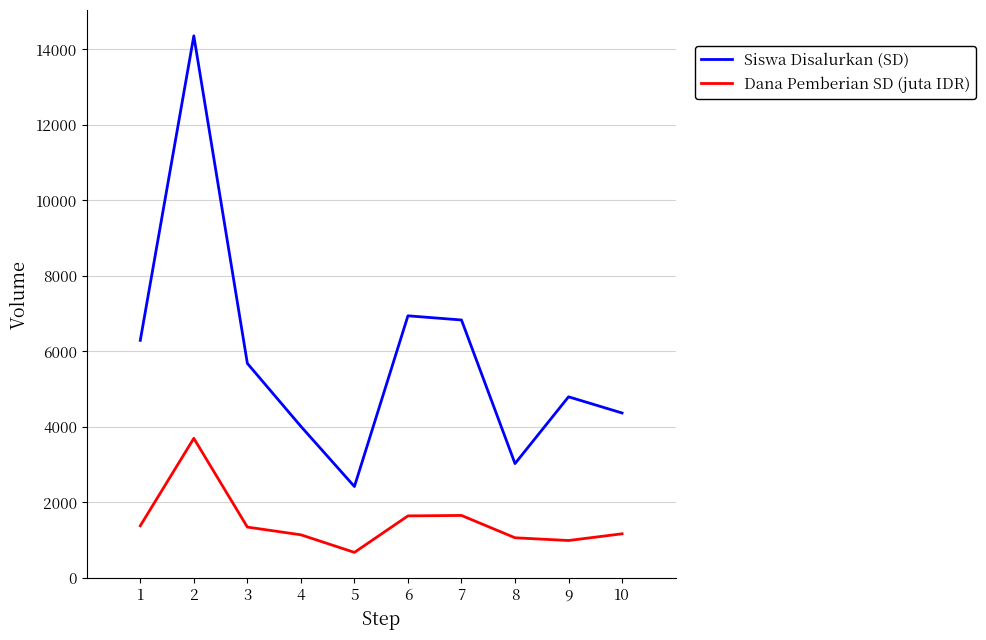

List the series in order of their overall mean, highest first.

Siswa Disalurkan (SD), Dana Pemberian SD (juta IDR)